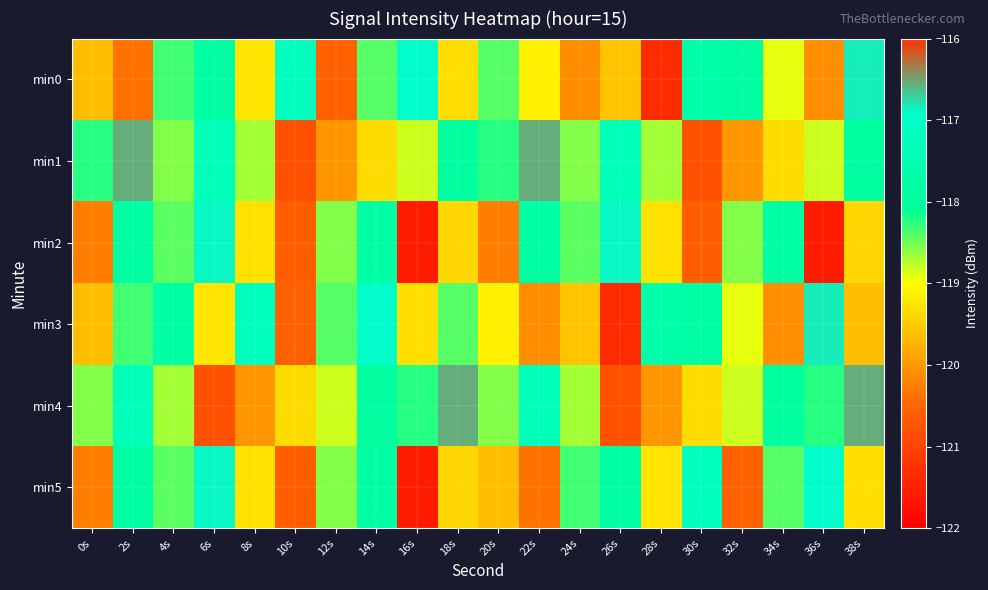

Between 2s and 4s, which is larger?

4s